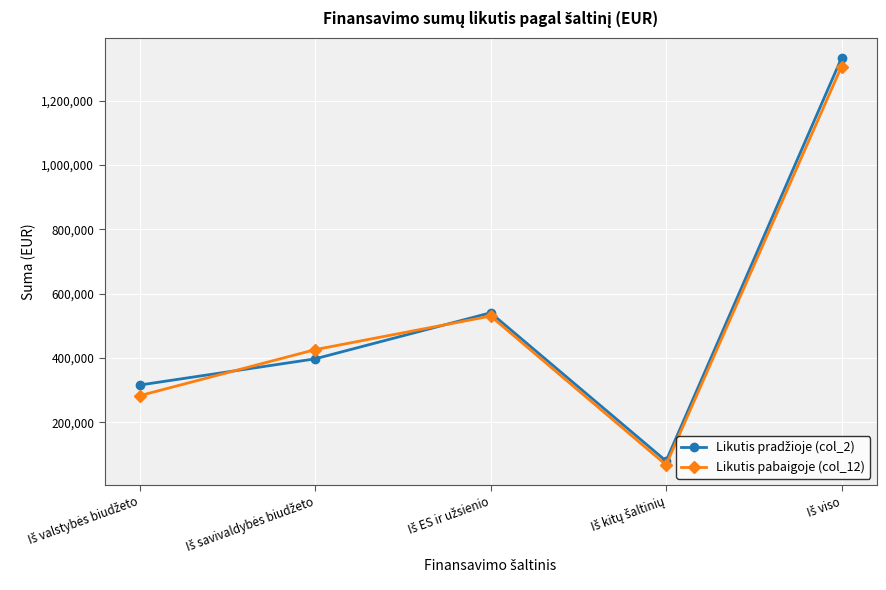

True or false: Likutis pabaigoje (col_12) has more than 2 points higher than both neighbors.

False